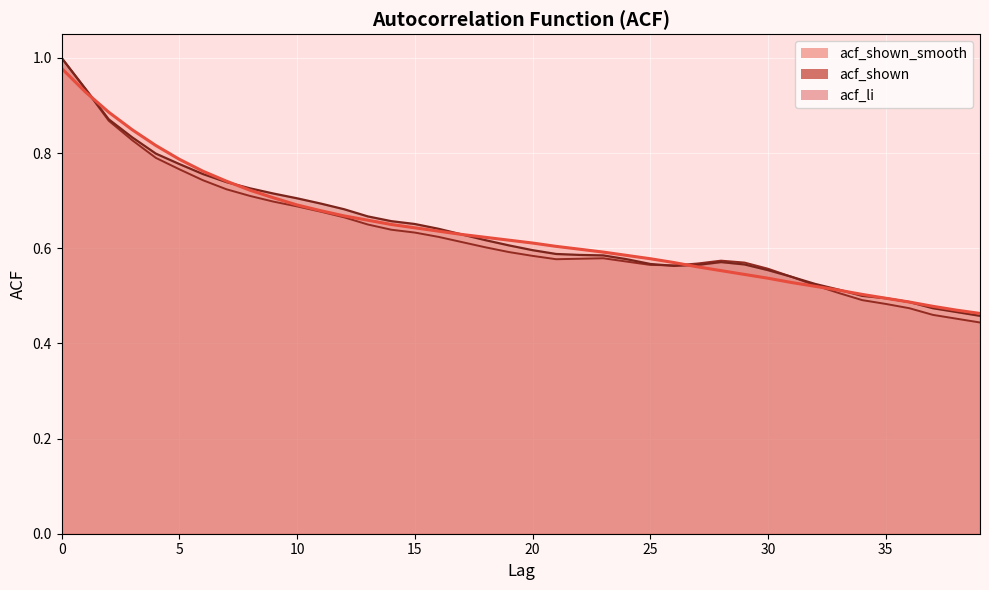

List the series in order of their peak value, lowest first.

acf_shown_smooth, acf_shown, acf_li